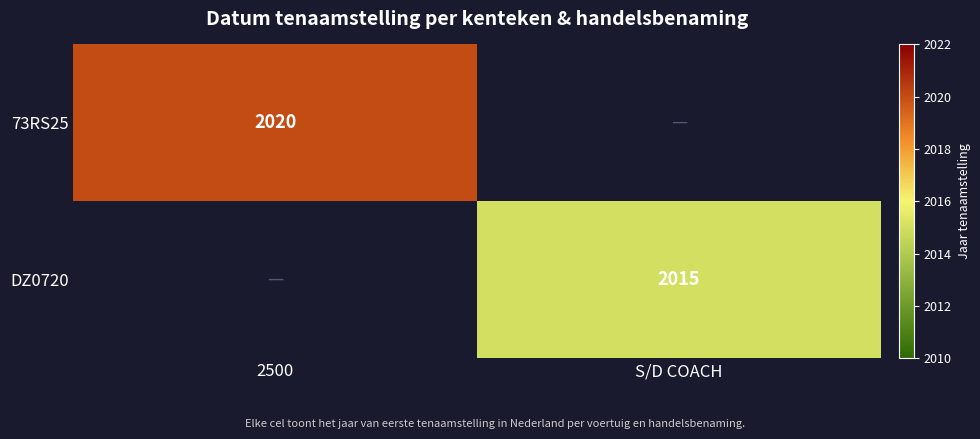

Which label corresponds to the smallest value in the chart?

S/D COACH